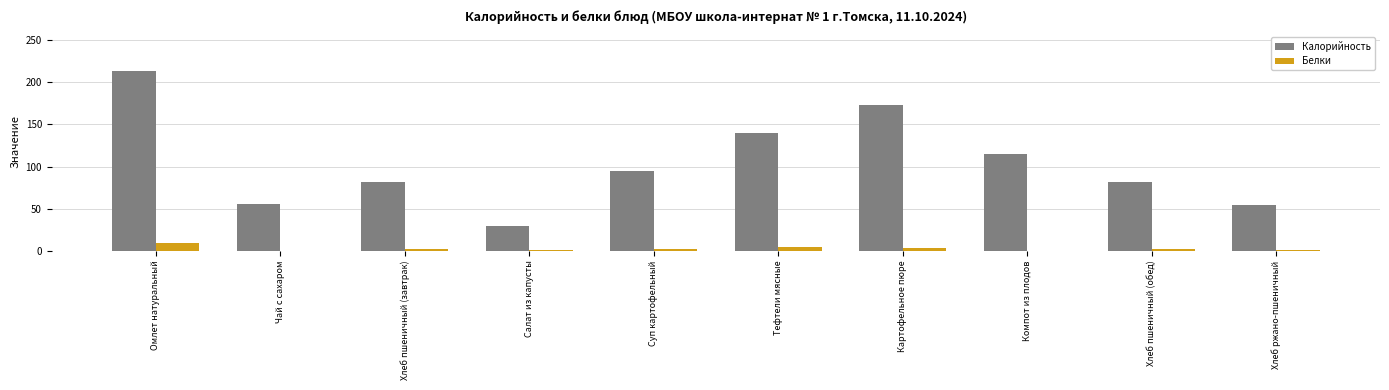

What is the difference between the Калорийность values at Суп картофельный and Хлеб пшеничный (обед)?

12.5